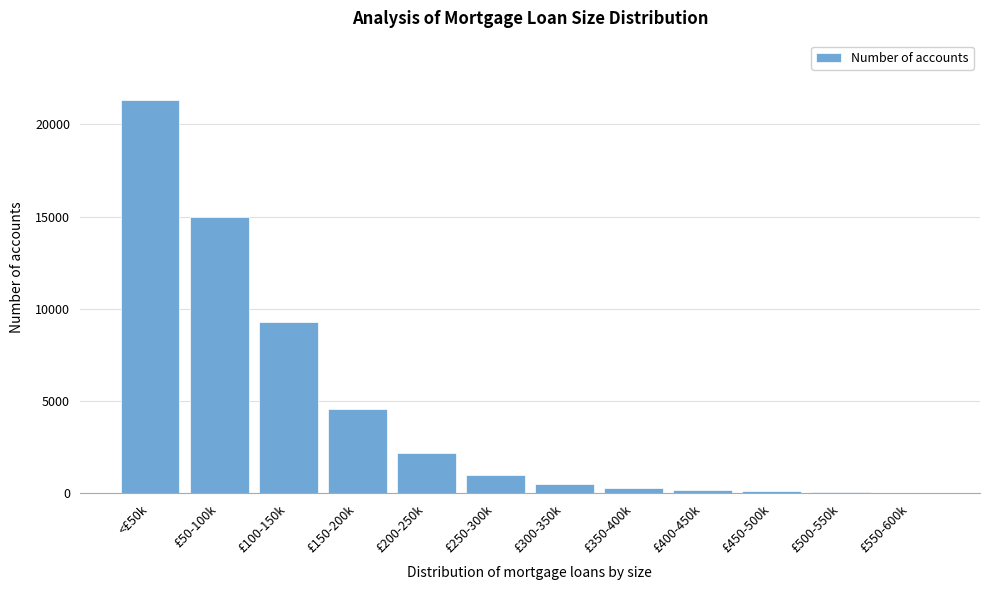

Is it true that the value at £100-150k is 6500?

False